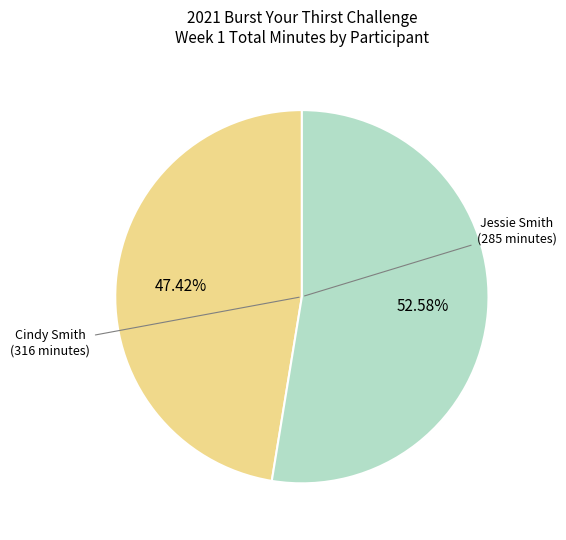

Does any single category account for the majority?

Yes